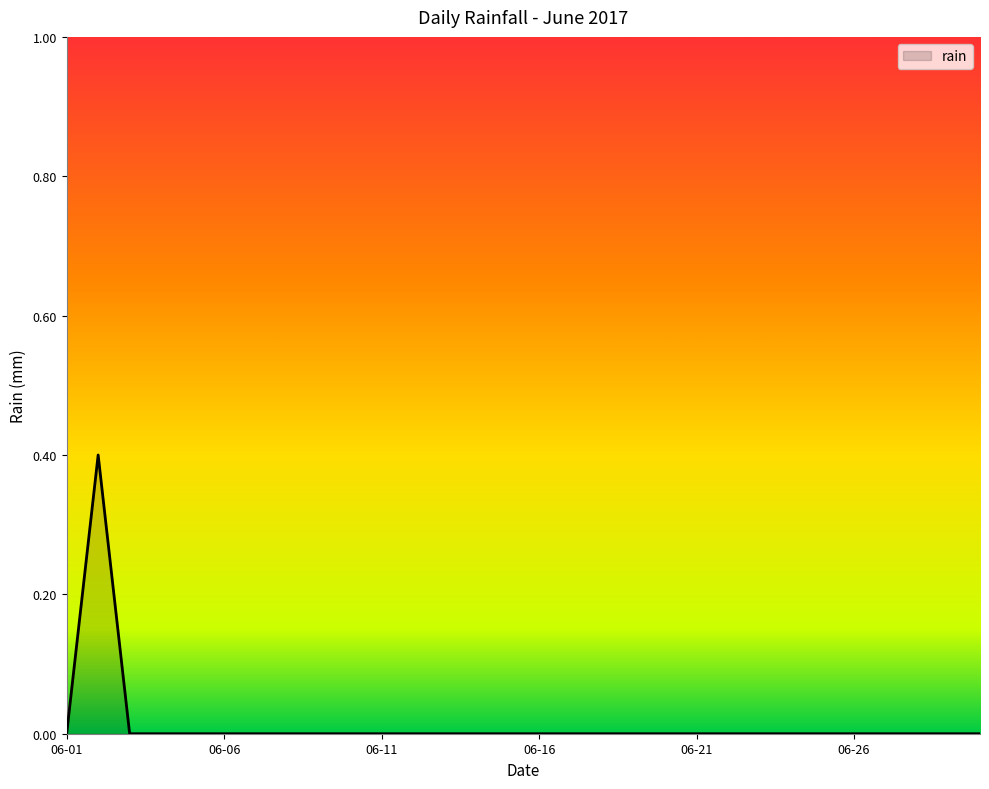

What is the difference between the maximum and minimum values?

0.4